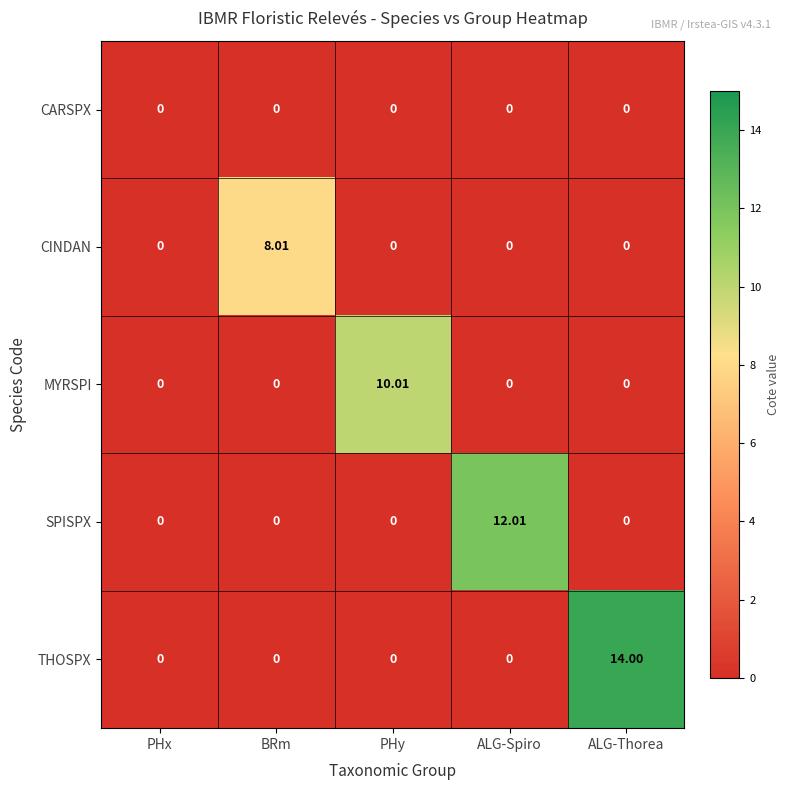

Rank the series by their maximum value, from highest to lowest.

THOSPX, SPISPX, MYRSPI, CINDAN, CARSPX